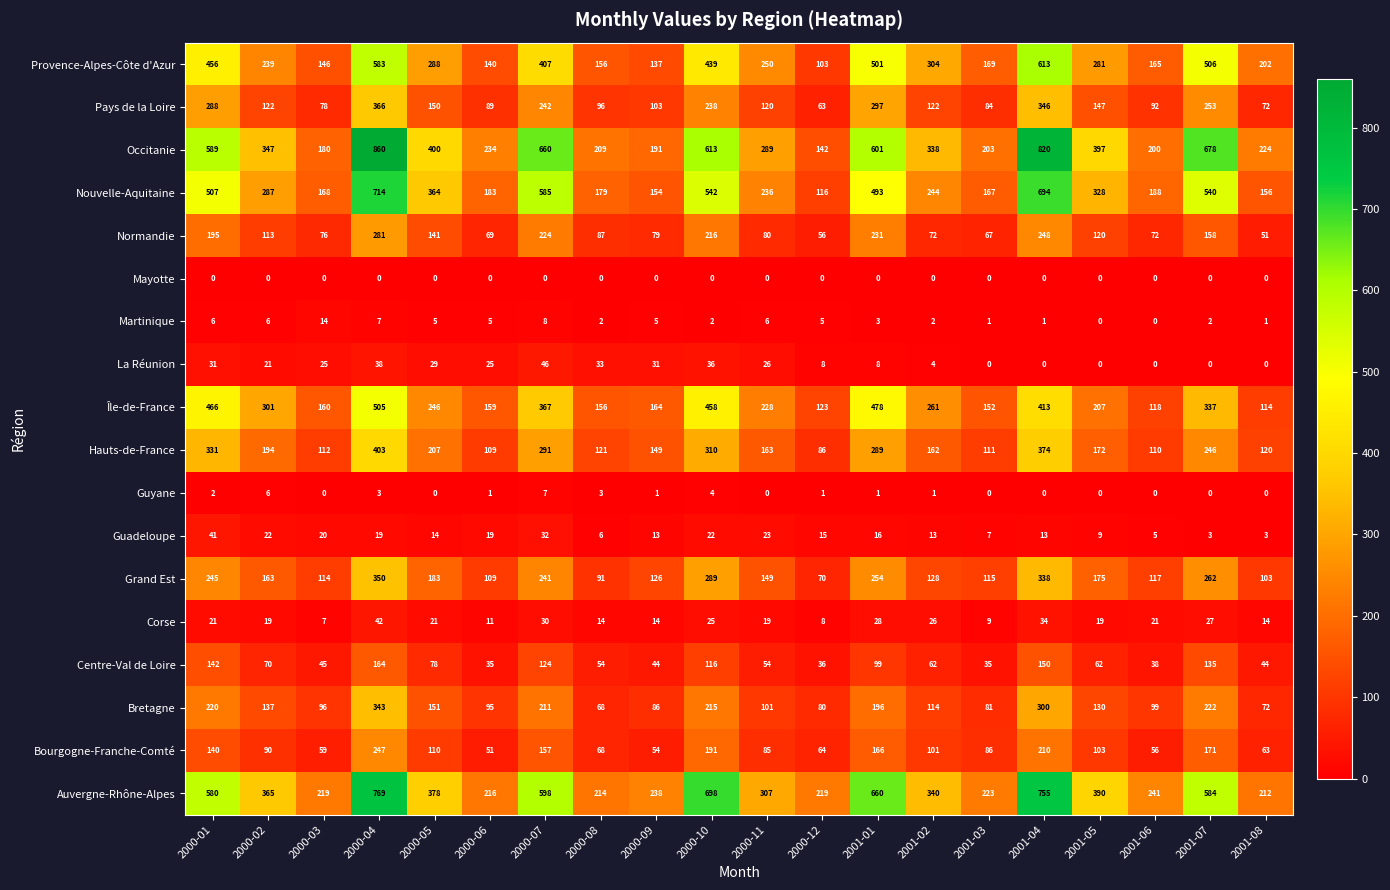

What is the spread (max minus min) of values at 2000-11?

307